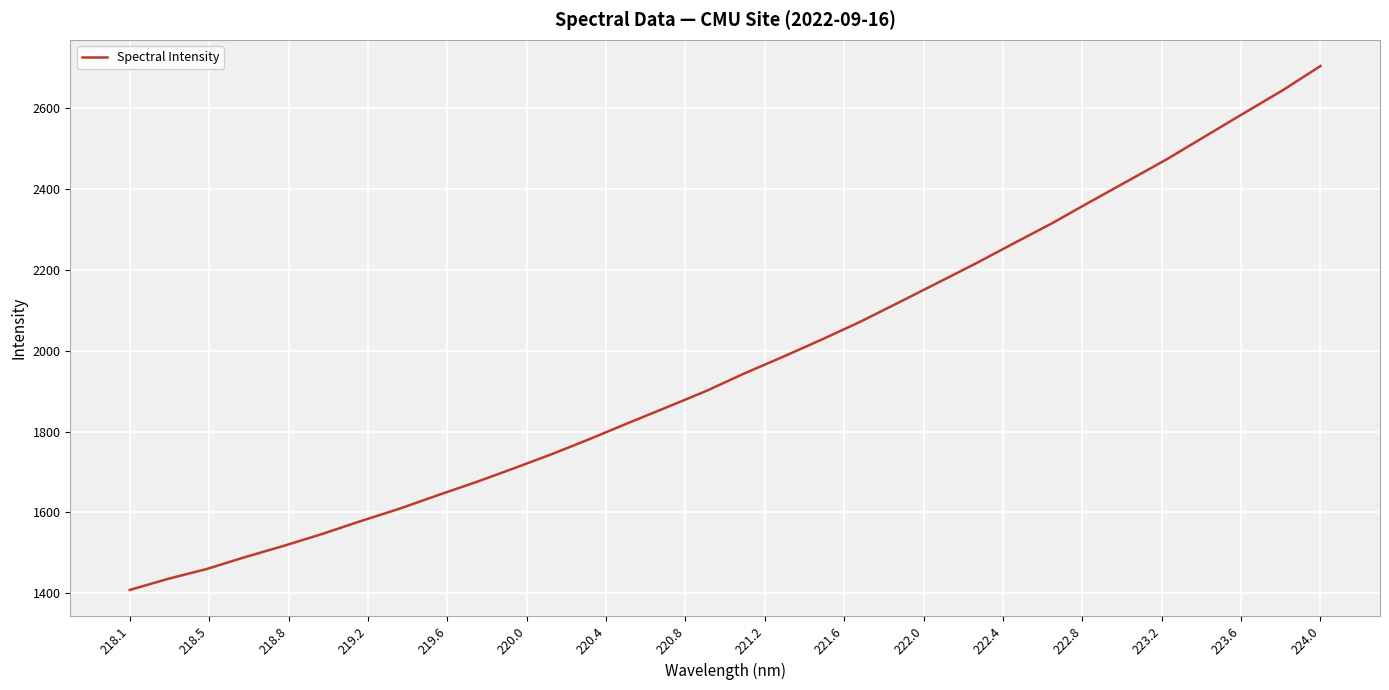

What is the difference between the maximum and minimum values?

1296.4